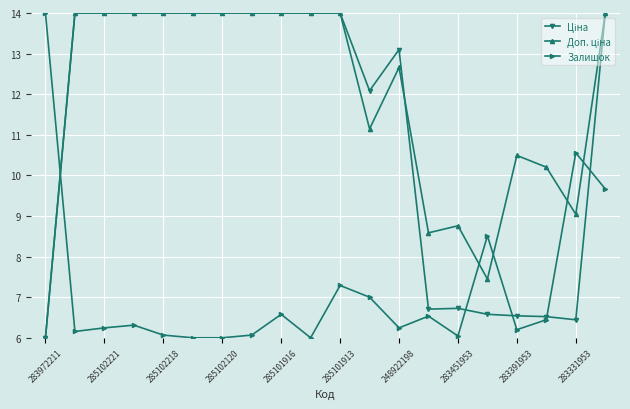

What is the minimum value for Залишок?

6.0